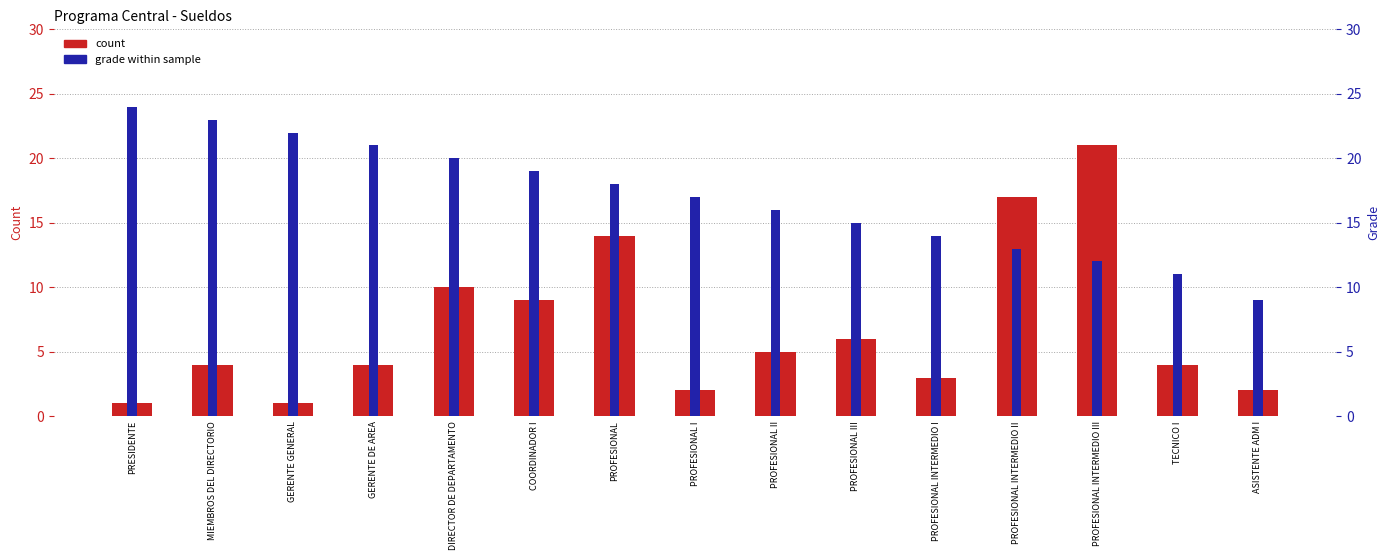

How many data points does each series have?

15